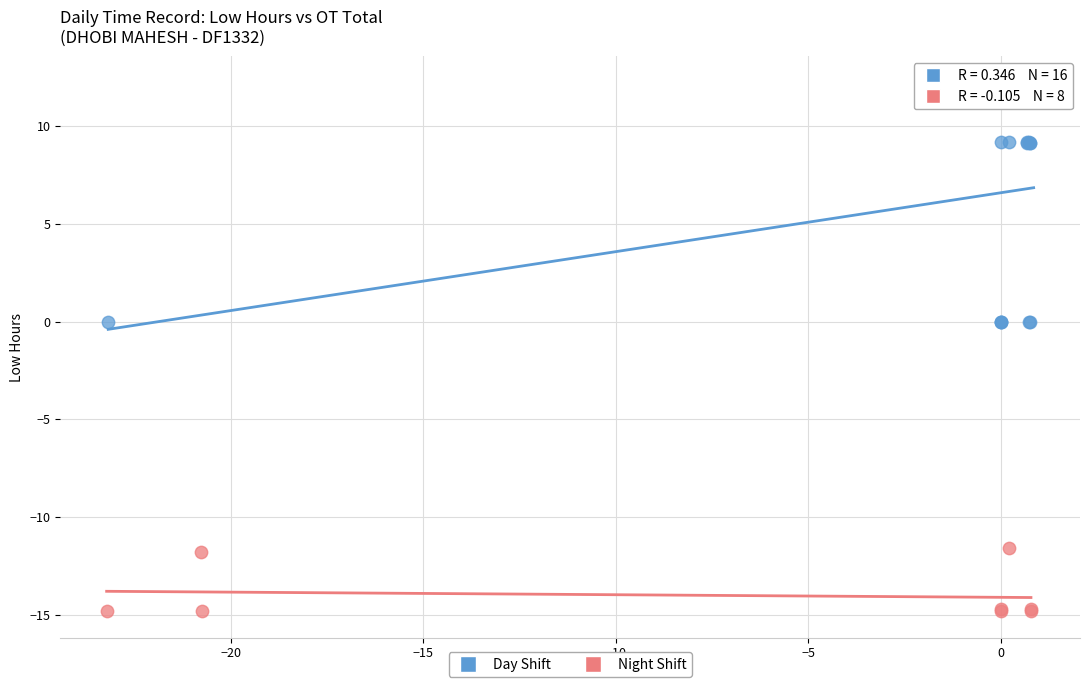

What are all the series names shown in the legend?

Day Shift, Night Shift